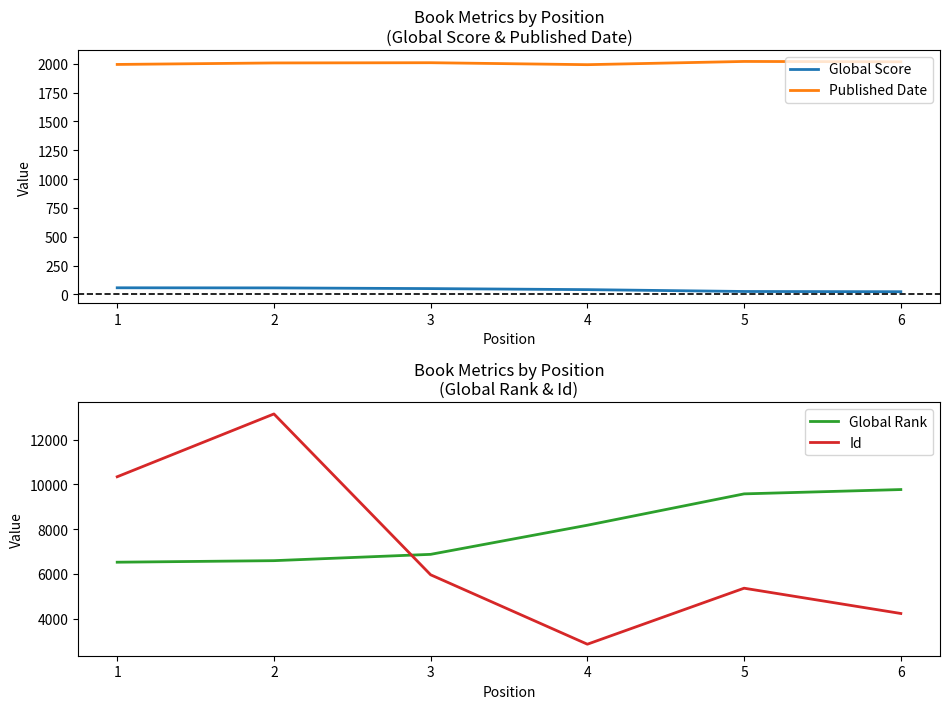

True or false: Global Score and Global Rank intersect in this chart.

False